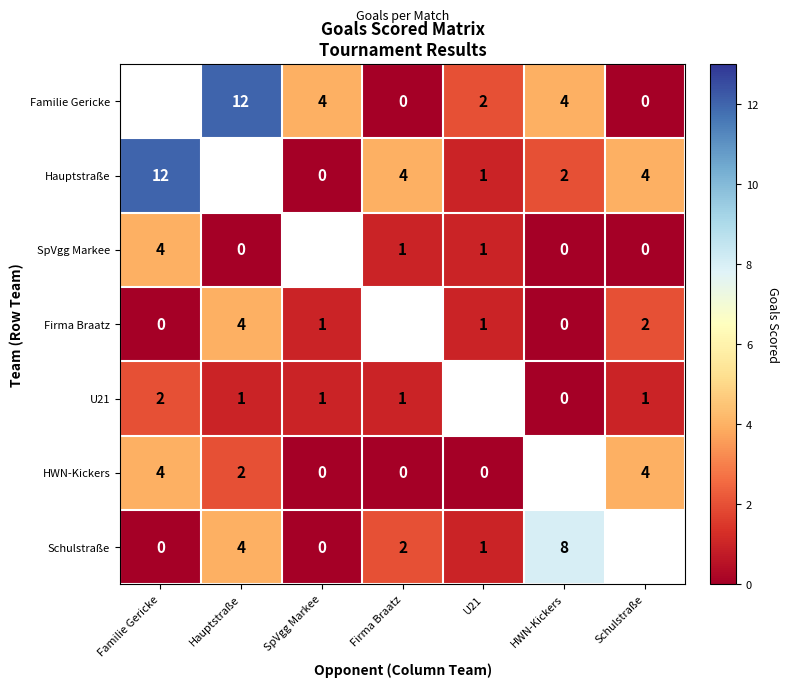

Is it true that Schulstraße equals 1 at U21?

True